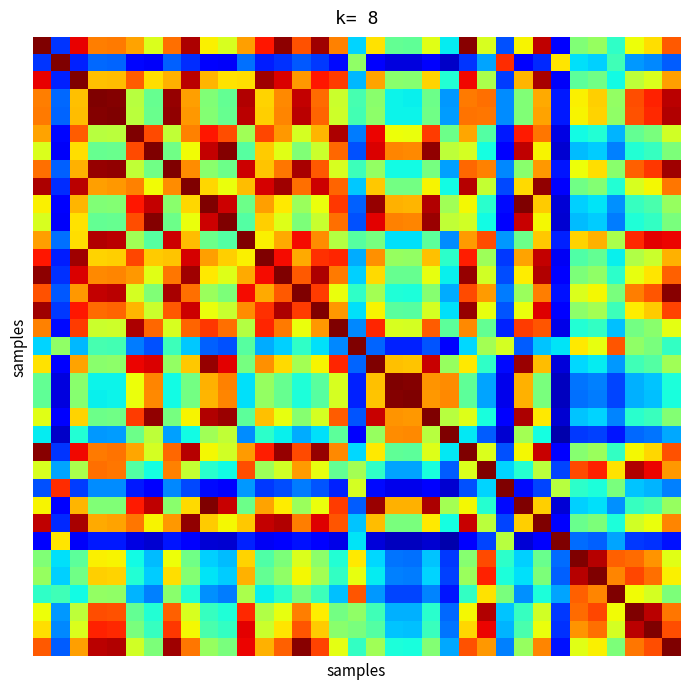

At how many categories does at least one series exceed 0?

35